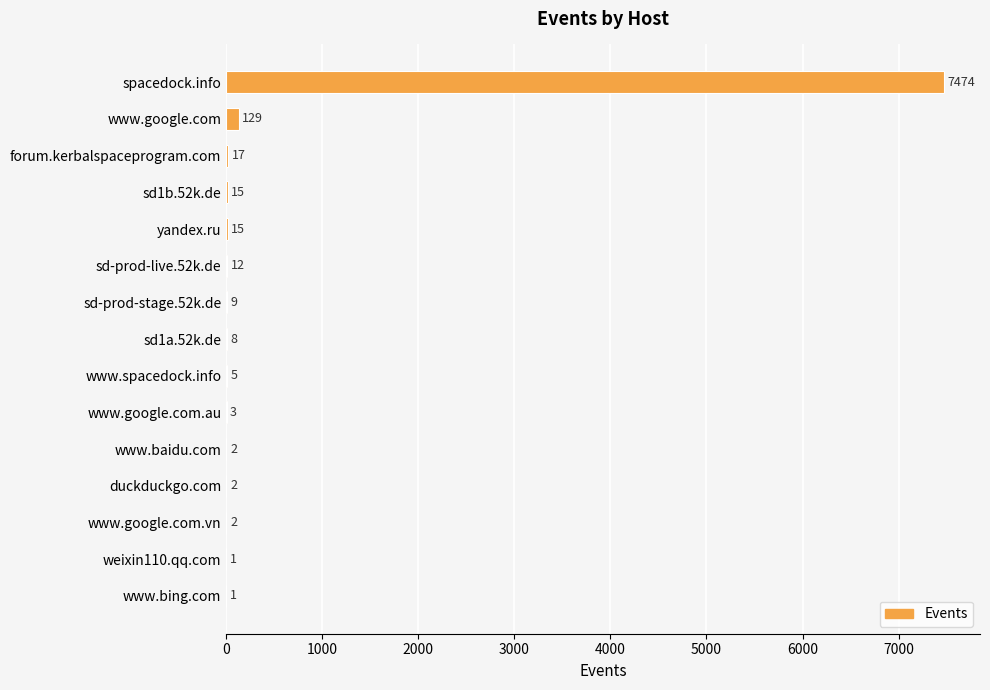

What is the sum of all values?

7695